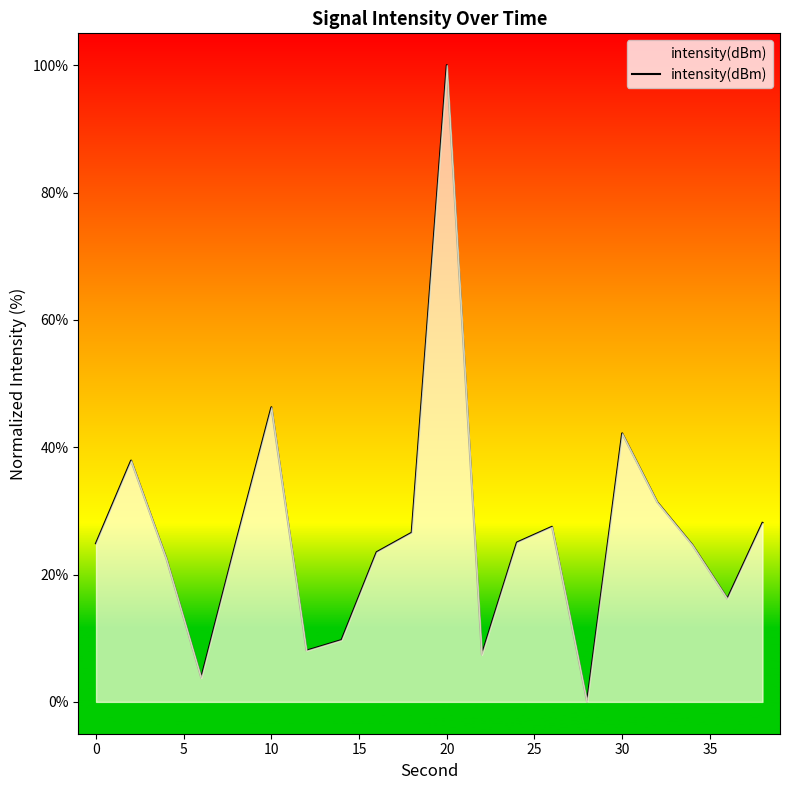

What is the greatest value displayed?

100.0